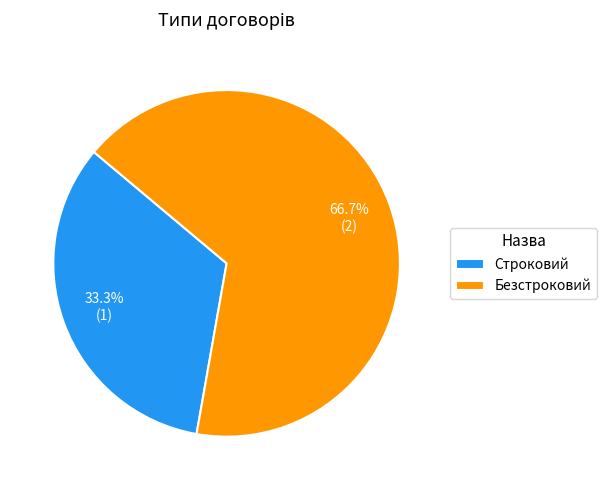

What percentage is the Строковий slice, to the nearest percent?

33%